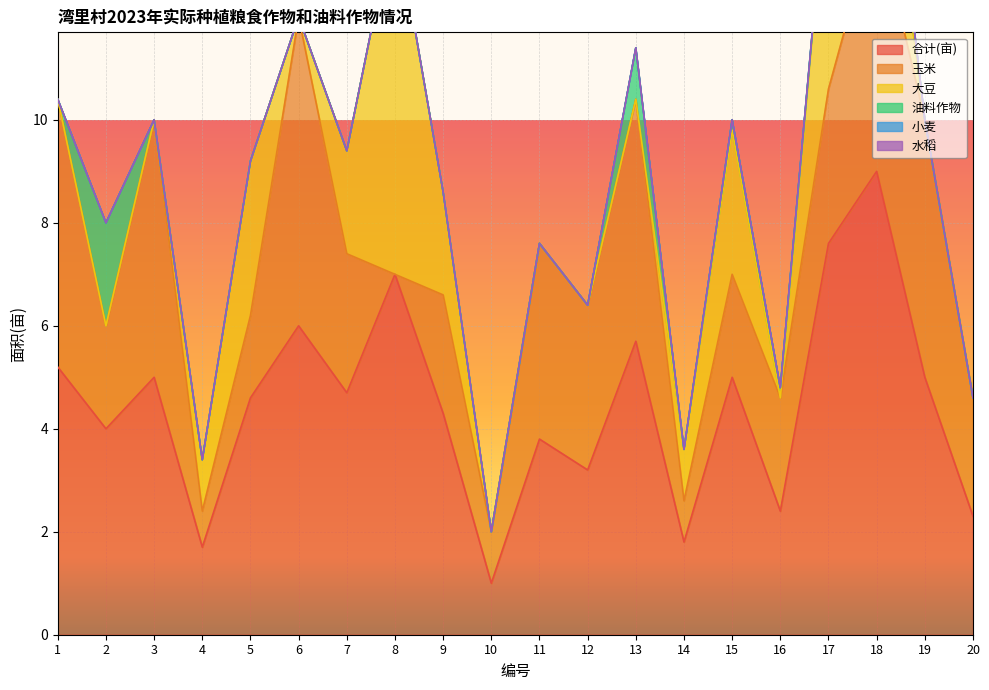

What is the average value of the 大豆 series?

1.3